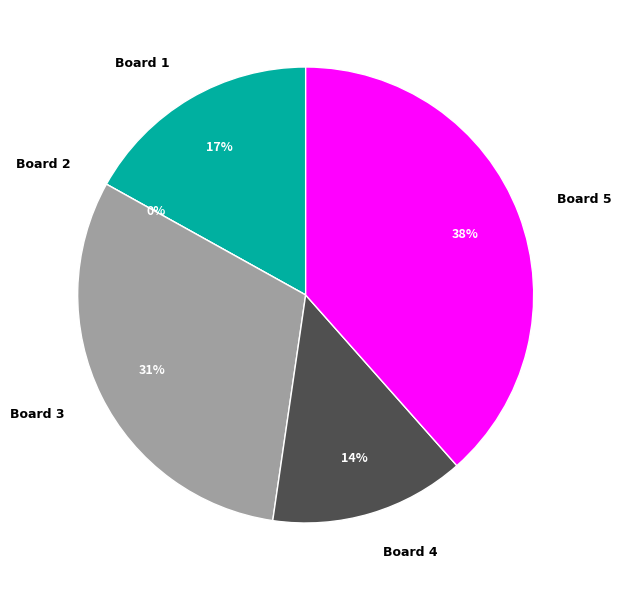

Rank the categories by value from lowest to highest.

Board 2, Board 4, Board 1, Board 3, Board 5